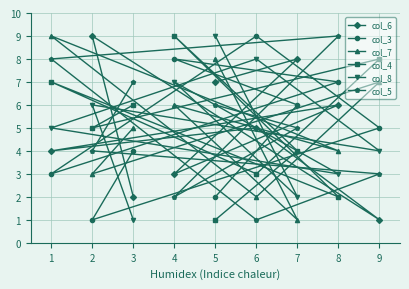

Rank the series at 6 from highest to lowest value.

col_3, col_8, col_6, col_4, col_7, col_5